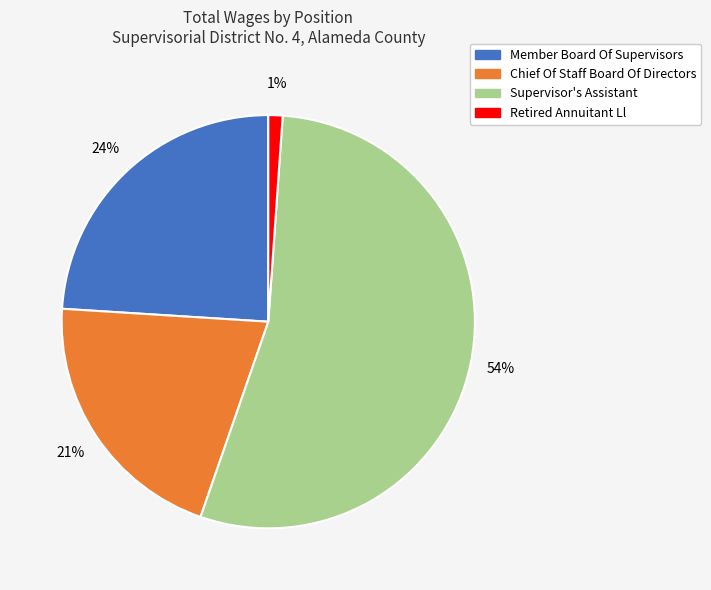

Between Supervisor's Assistant and Retired Annuitant Ll, which is larger?

Supervisor's Assistant